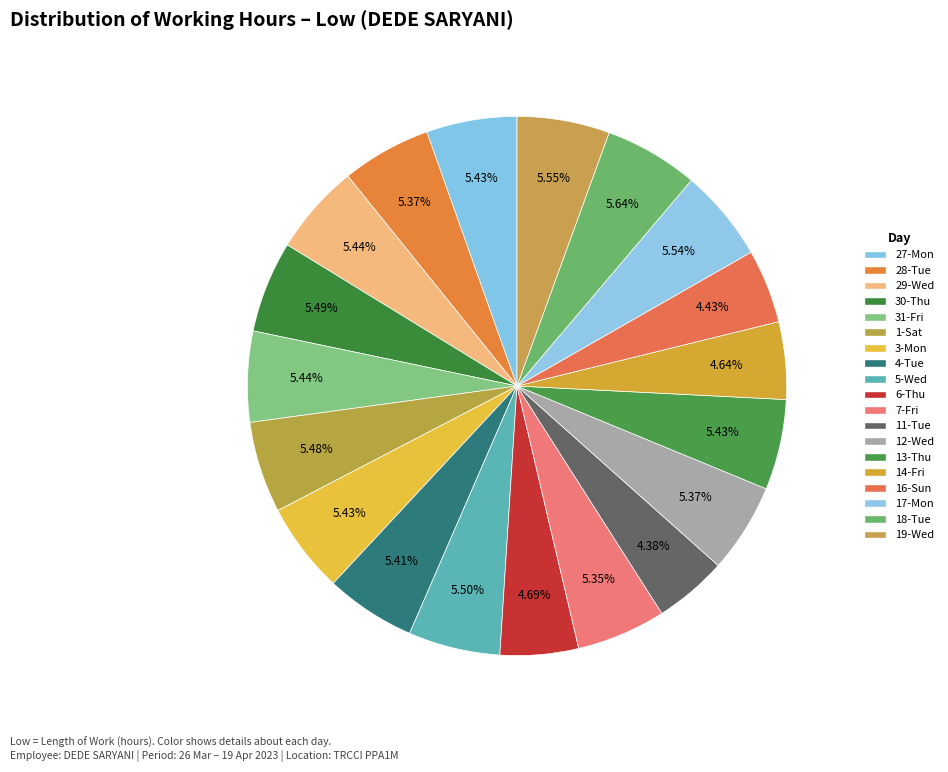

Combined, do 27-Mon and 30-Thu account for over 50%?

No